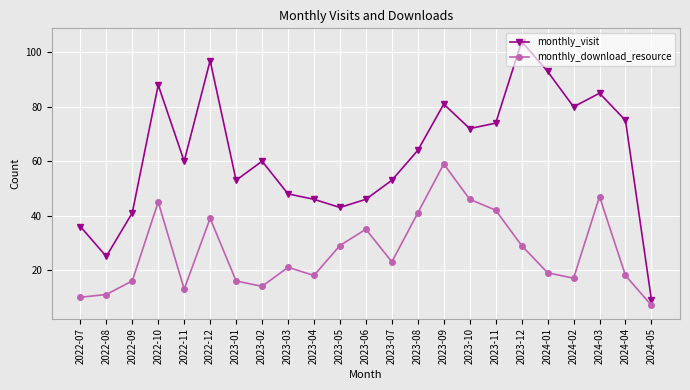

Which series has the widest spread of values?

monthly_visit